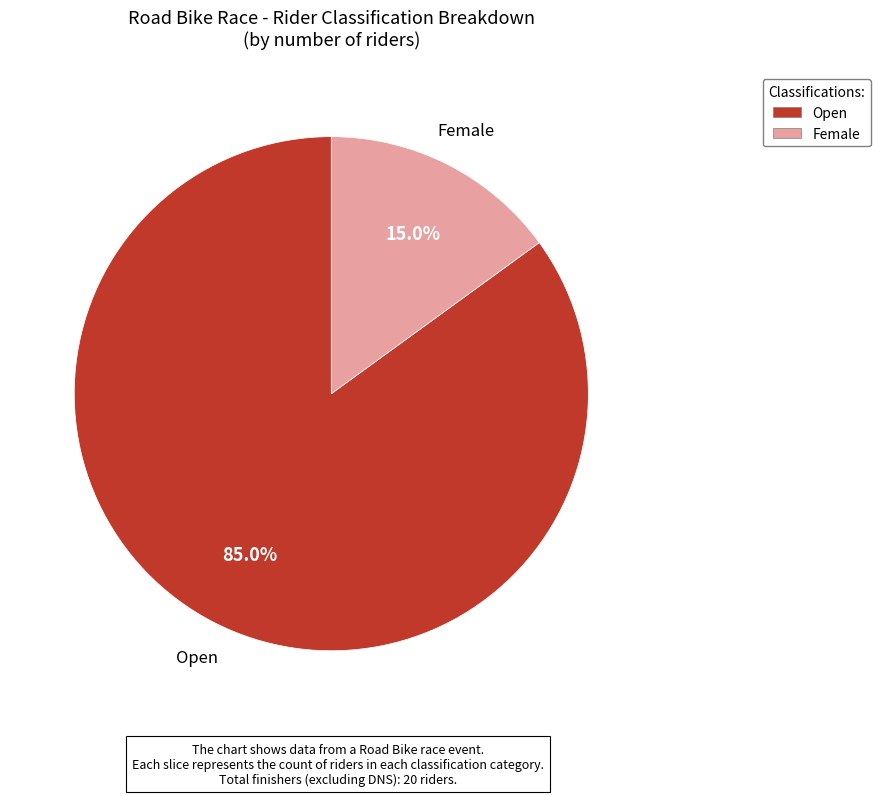

Combined, what portion of the pie is Female and Open?

100.0%